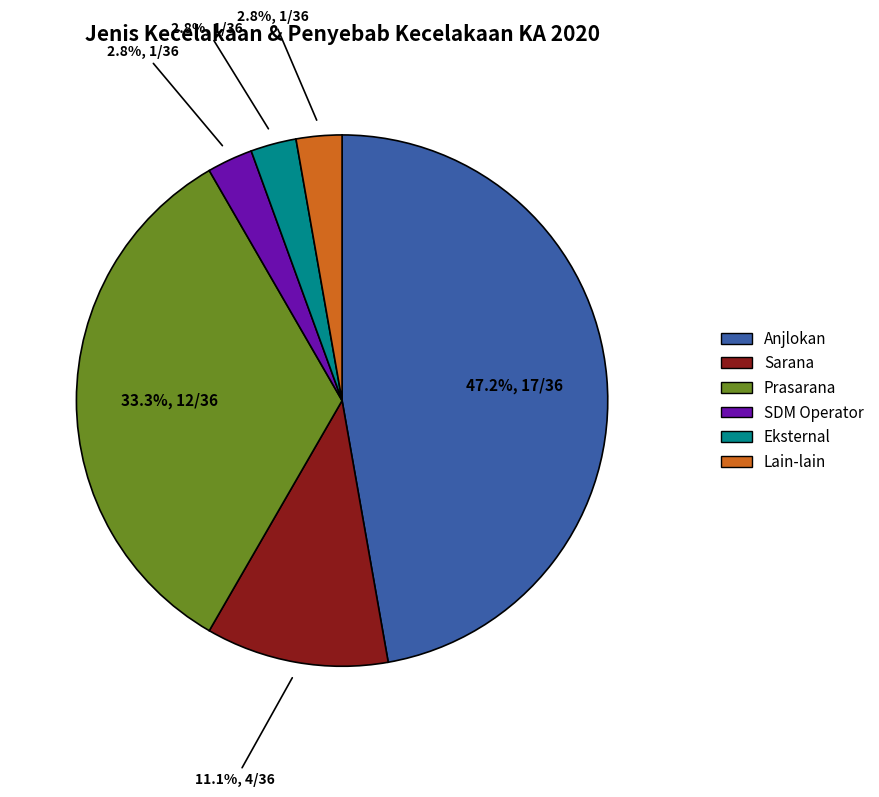

Which slice is the largest?

Anjlokan